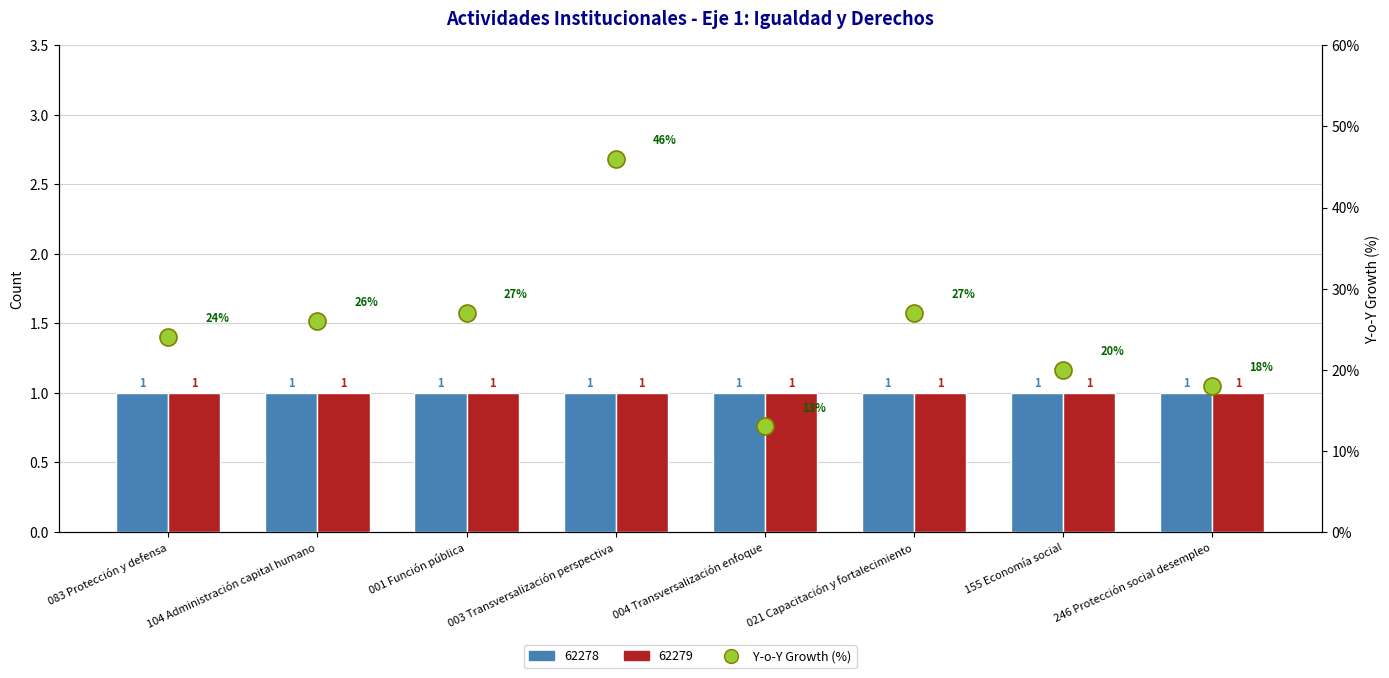

What is the ratio of the value at 083 Protección y defensa to the value at 155 Economía social?

1.2